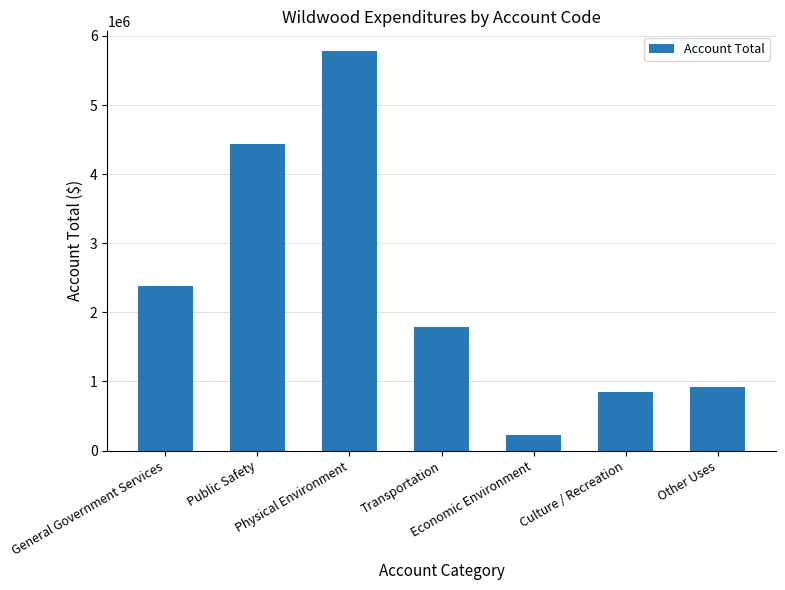

The value at Physical Environment is 5777404. True or false?

True